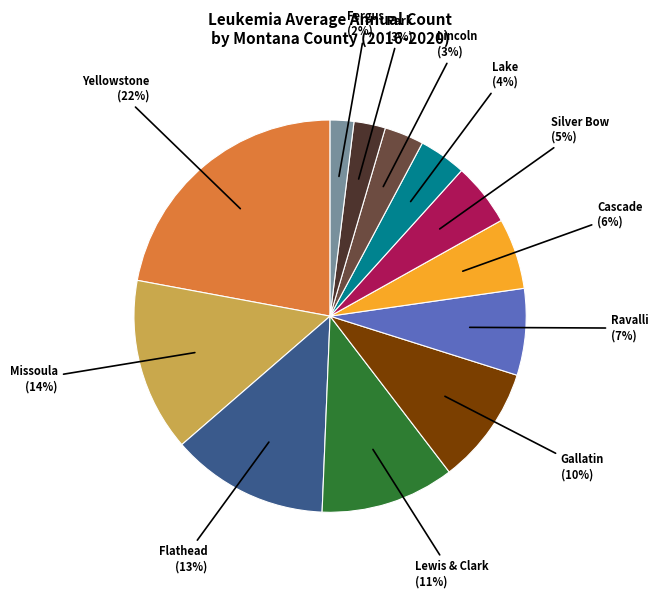

Does any single category account for the majority?

No